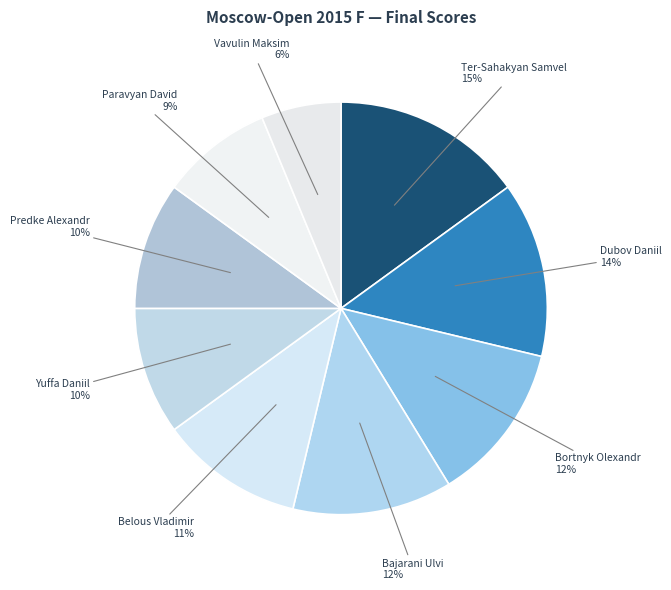

To the nearest percent, what percentage of the pie is Yuffa Daniil?

10%